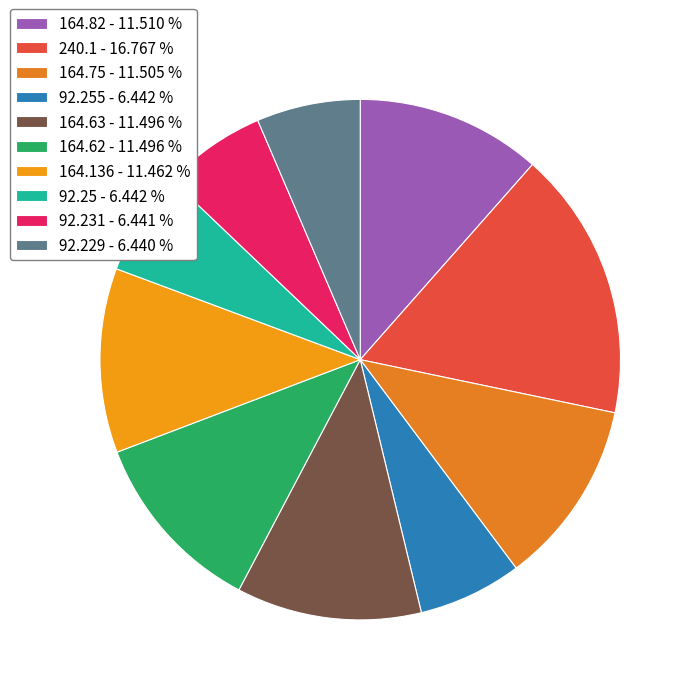

Rank the categories by value from highest to lowest.

240.1, 164.82, 164.75, 164.63, 164.62, 164.136, 92.255, 92.25, 92.231, 92.229